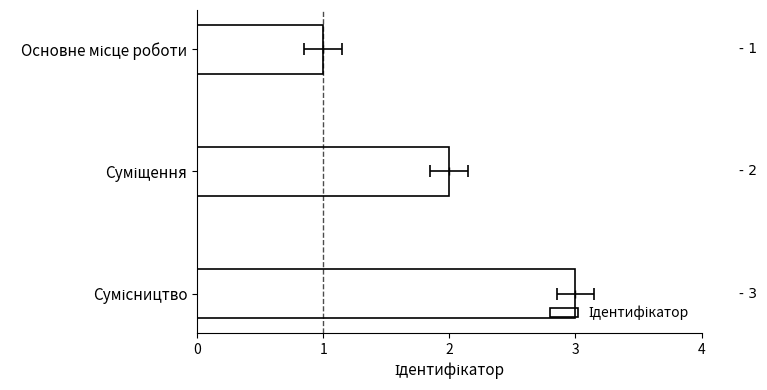

Count the number of data series in this chart.

1